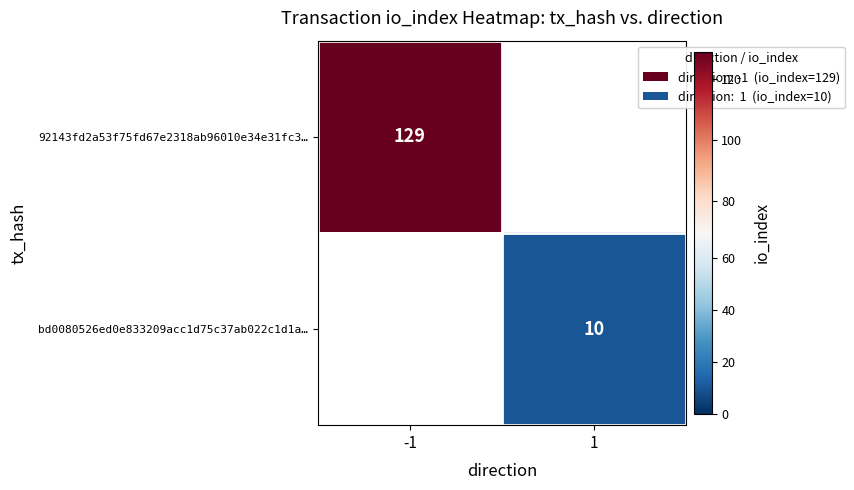

Is the value of 92143fd2a53f75fd67e2318ab96010e34e31fc3… at -1 greater than the value of bd0080526ed0e833209acc1d75c37ab022c1d1a… at 1?

Yes